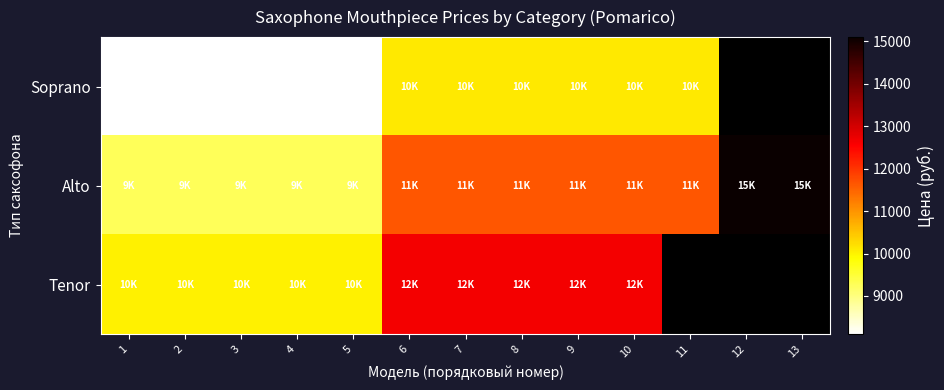

How many distinct data groups are displayed?

3